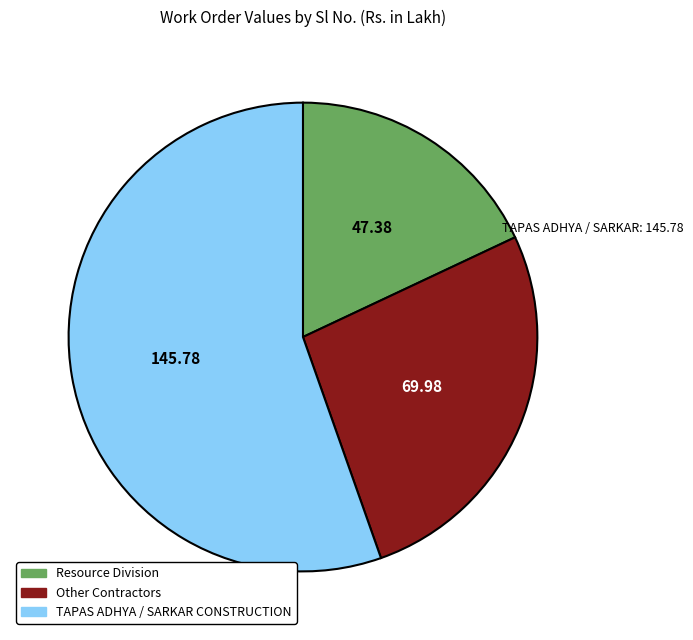

How many segments does this pie chart have?

3